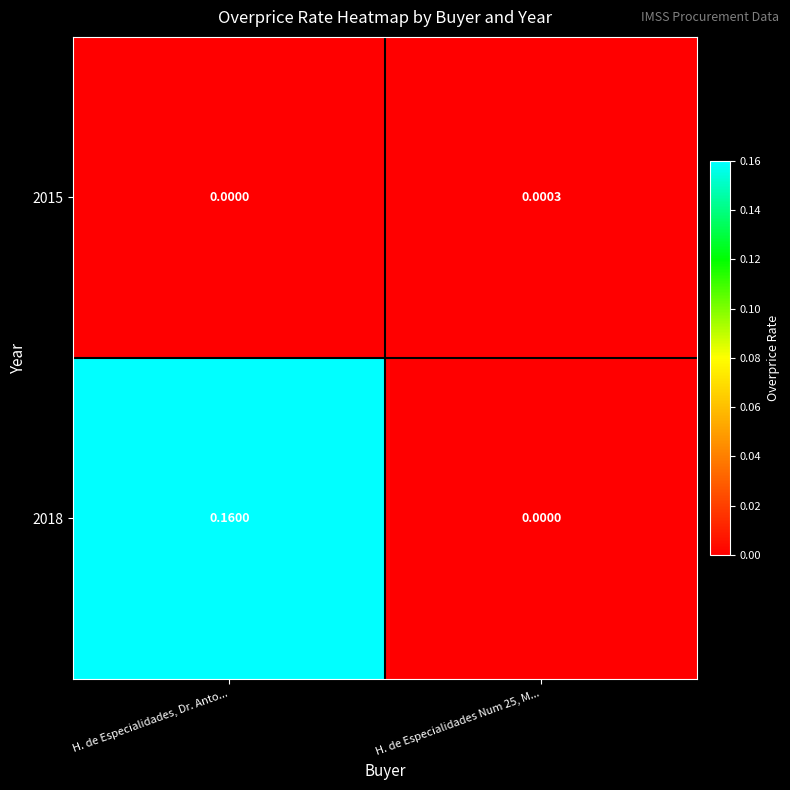

Which category has the lowest value in the 2015 series?

H. de Especialidades, Dr. Anto...